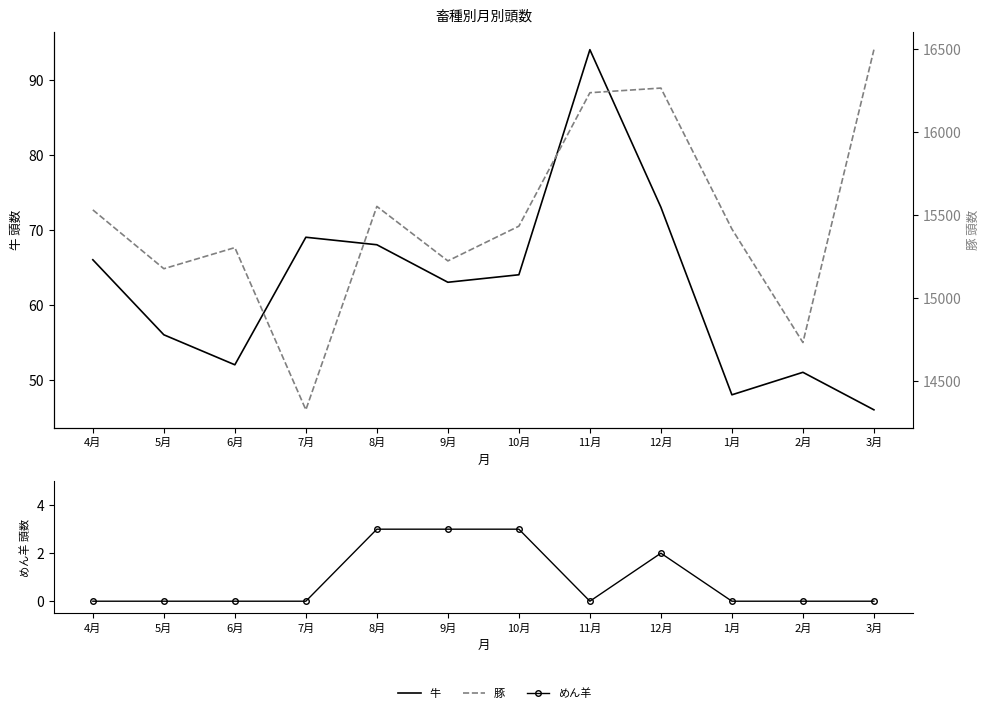

Is the value of 牛 at 4月 greater than the value of めん羊 at 8月?

Yes